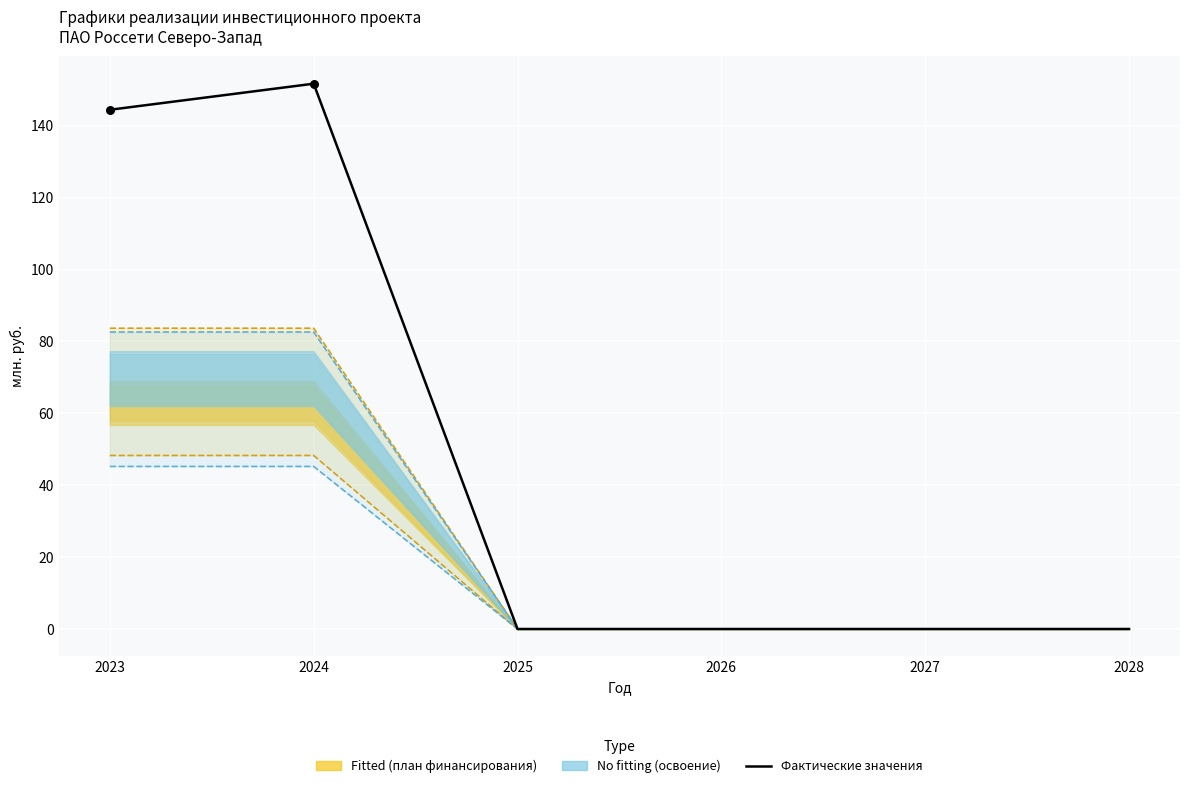

Which has a higher value, 2023 or 2025?

2023